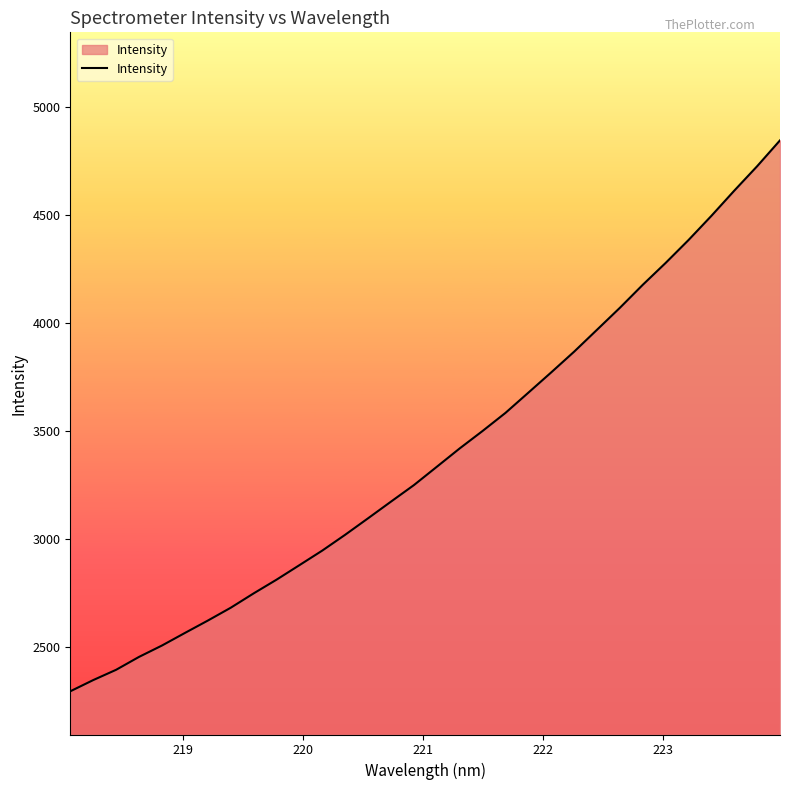

True or false: the data has more than 0 interior local peaks.

False